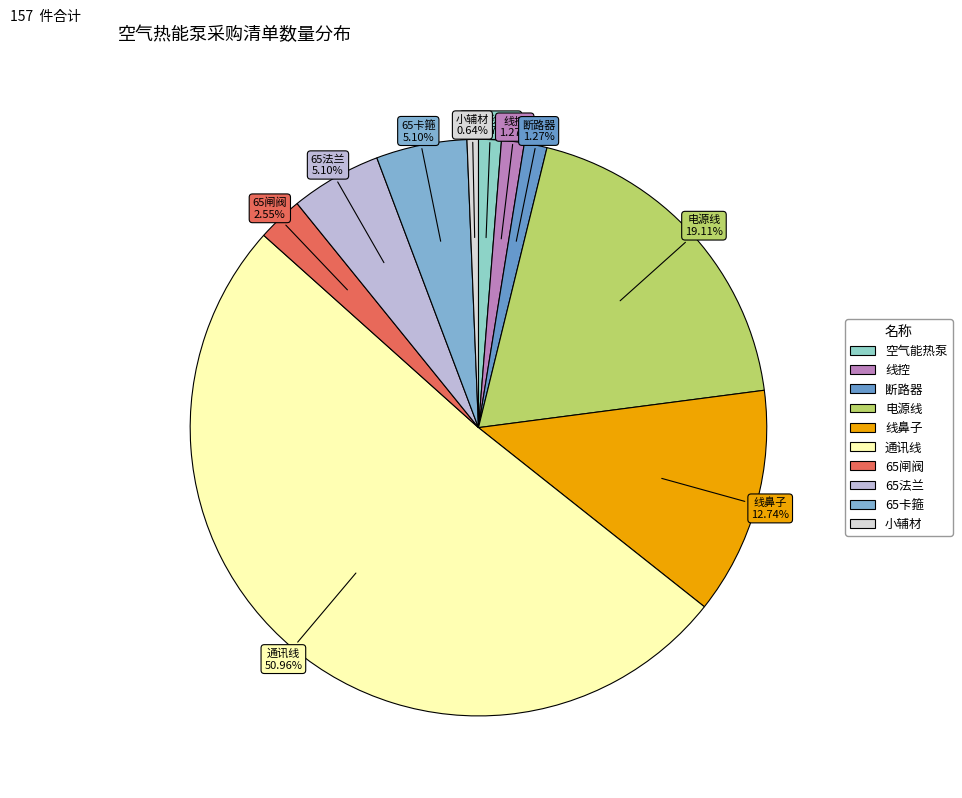

The 65闸阀 slice represents 3% of the pie. True or false?

True